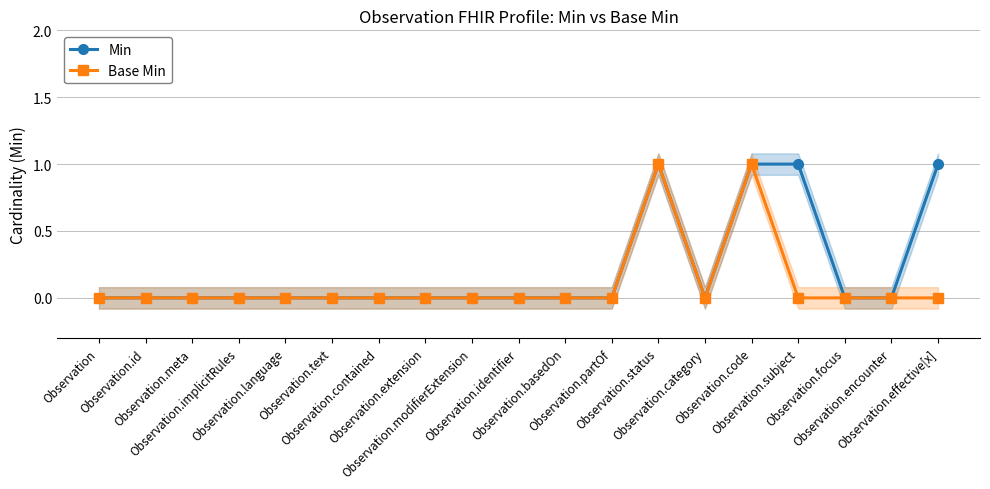

True or false: Min and Base Min cross at least once.

False